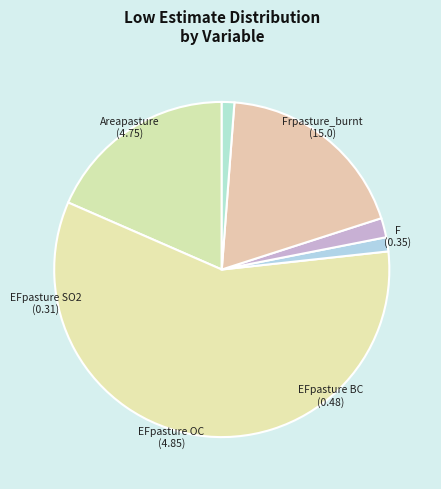

Is the sum of F and EFpasture OC greater than half?

No